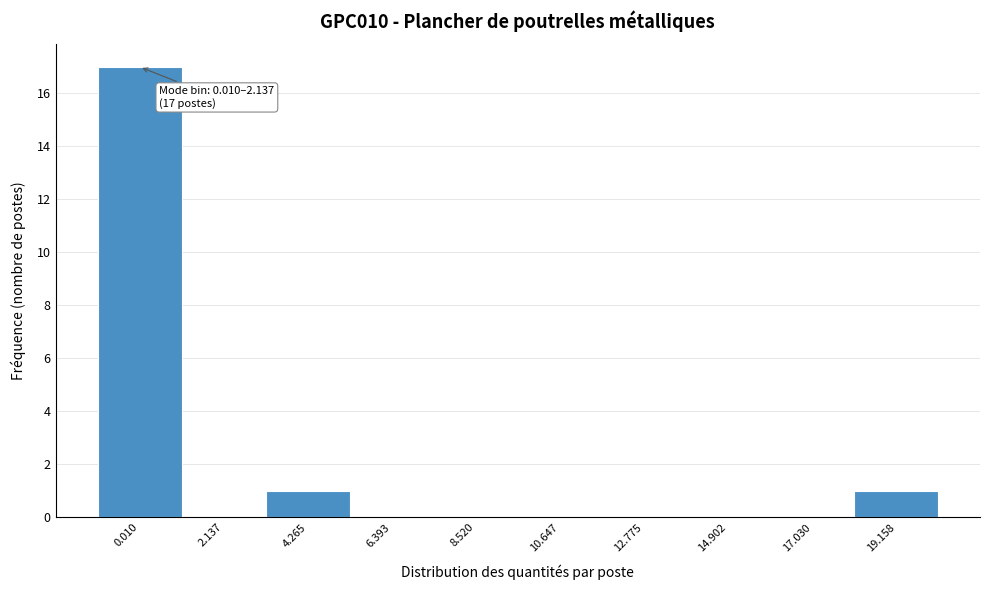

Reading left to right, what are all the values shown in this chart?

0.010=17	2.137=0	4.265=1	6.393=0	8.520=0	10.647=0	12.775=0	14.902=0	17.030=0	19.158=1